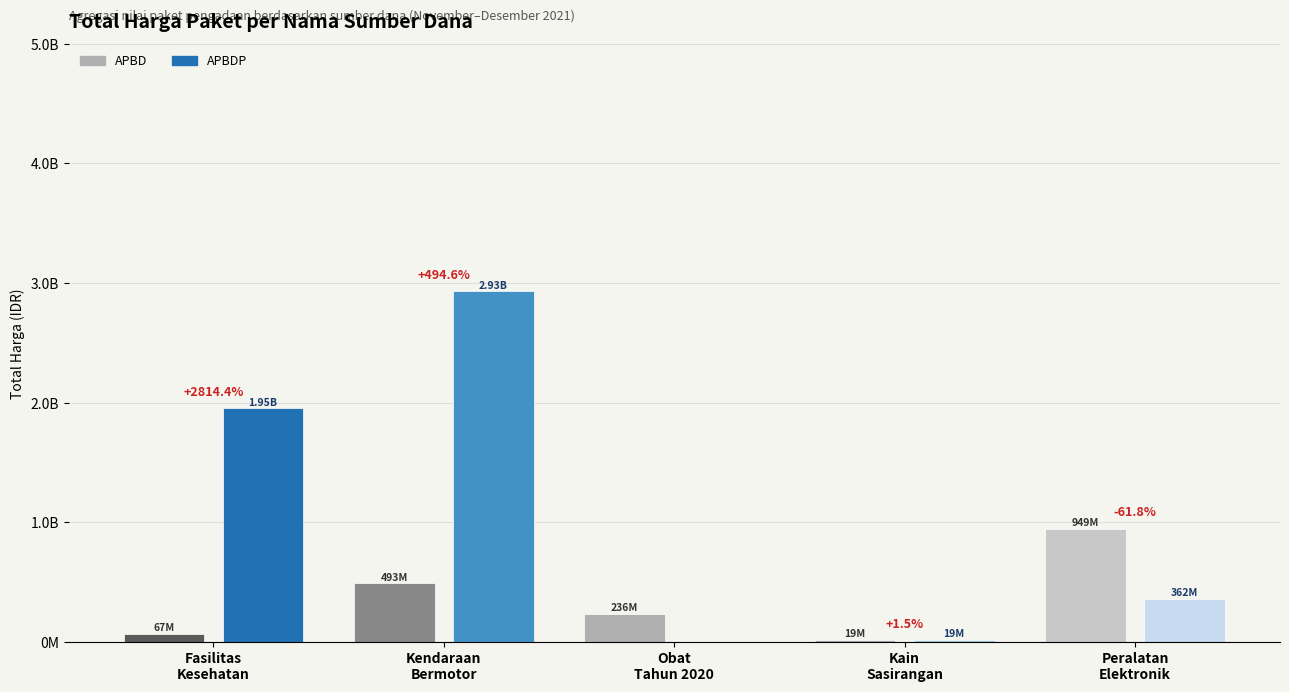

How many groups of bars are there?

5